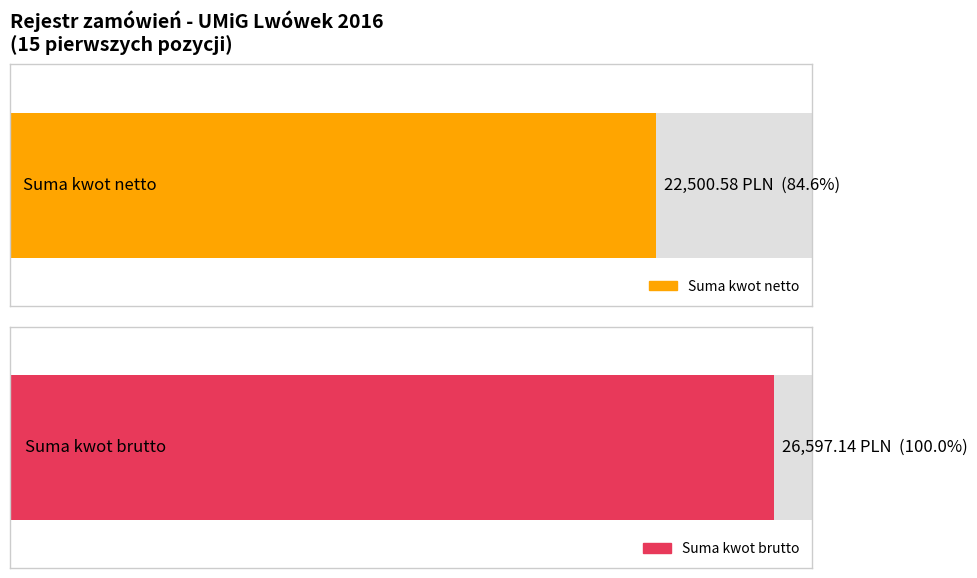

What is the average value of the kwota brutto faktury series?

1773.1